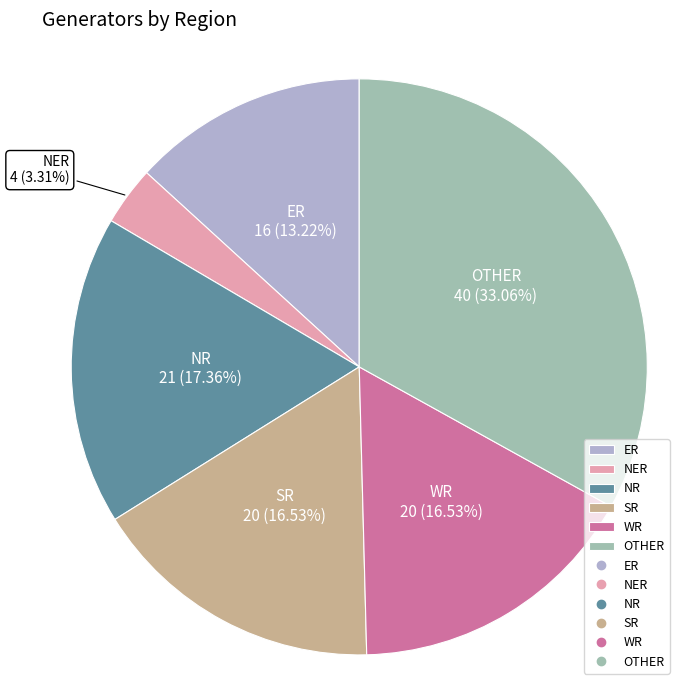

The OTHER slice represents 40% of the pie. True or false?

False